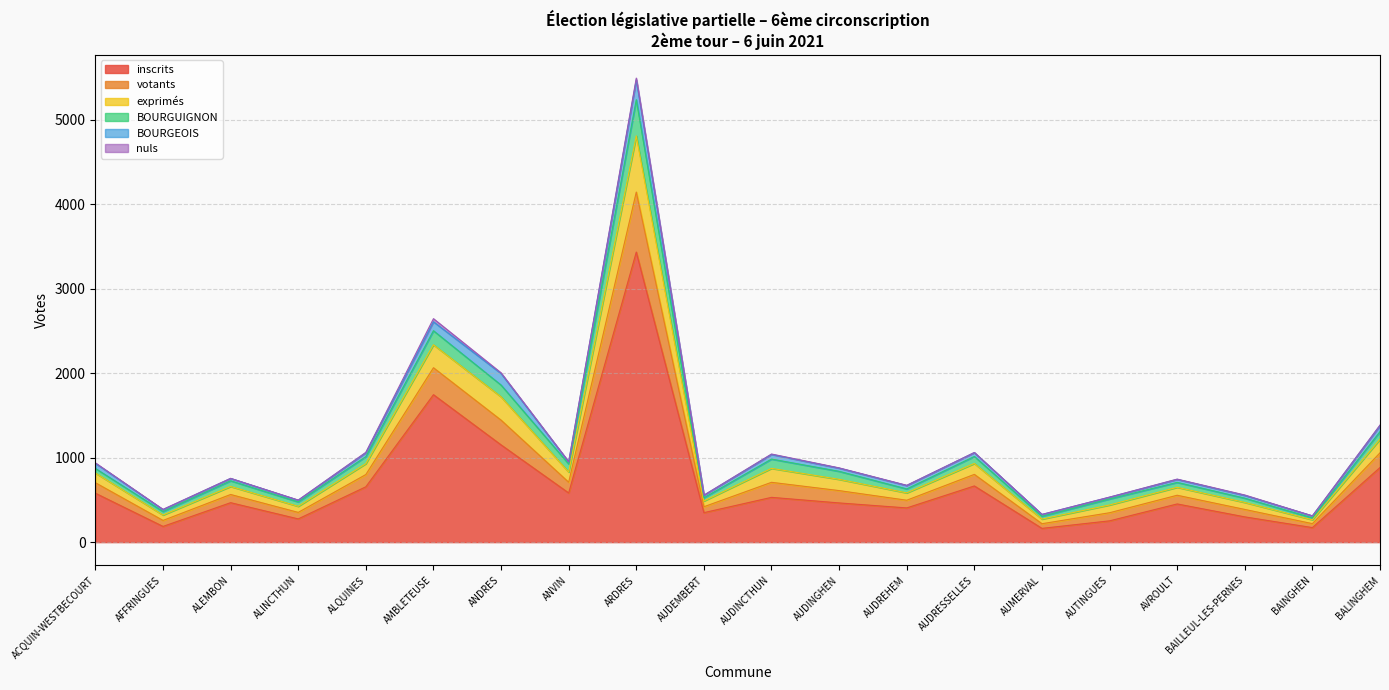

At which category is the sum across all series the highest?

ARDRES